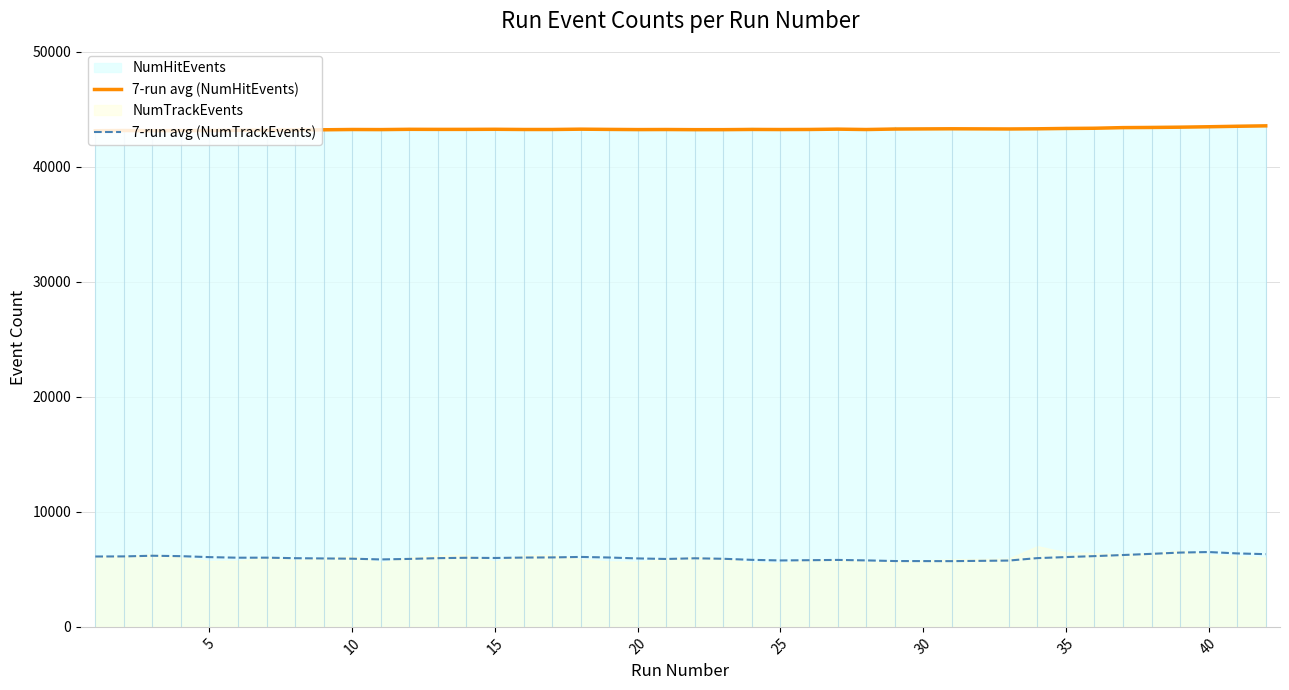

The value of 7-run avg (NumTrackEvents) at 20 is 5948.4. True or false?

True